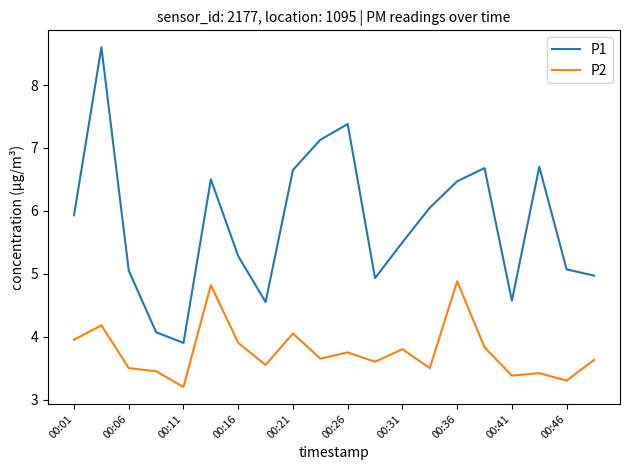

Which series has the widest spread of values?

P1